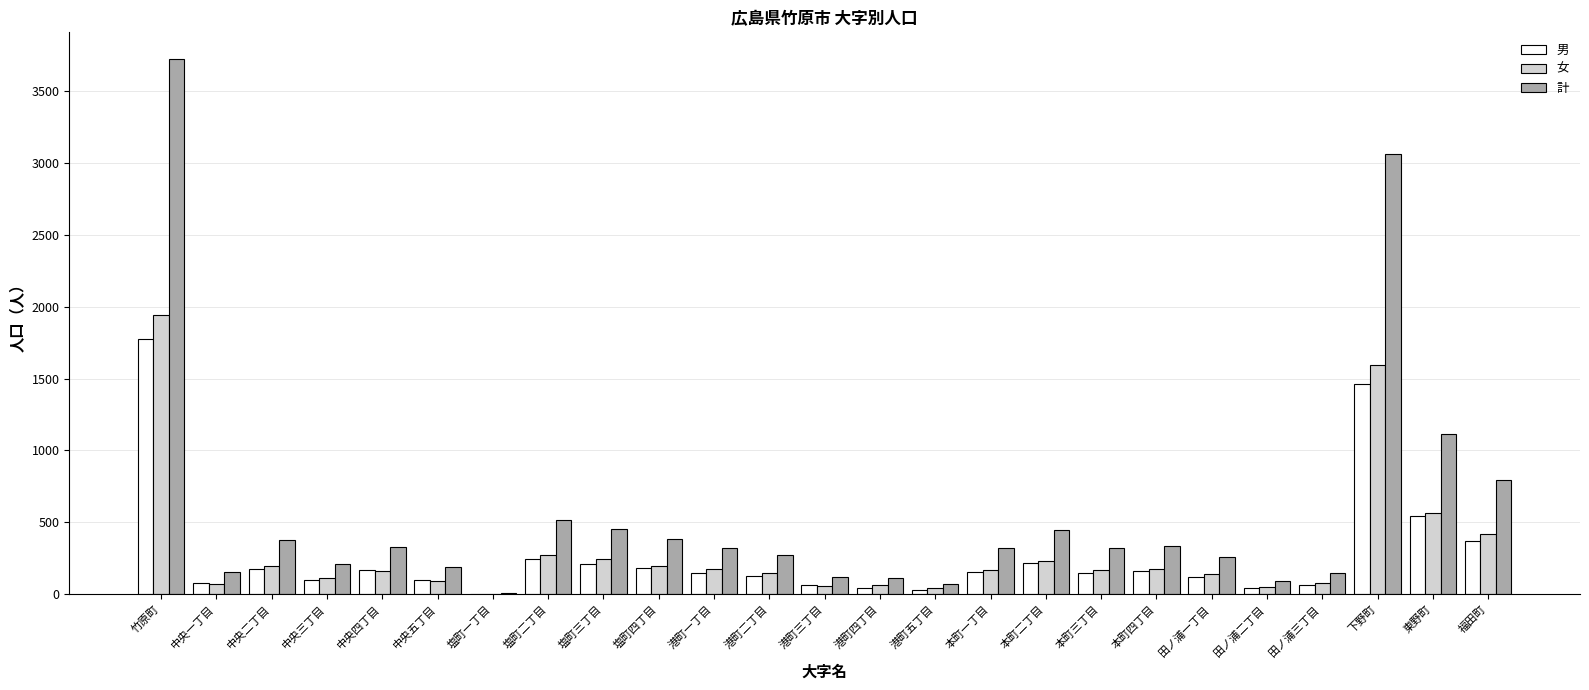

Is it true that 男 equals 131 at 港町二丁目?

True